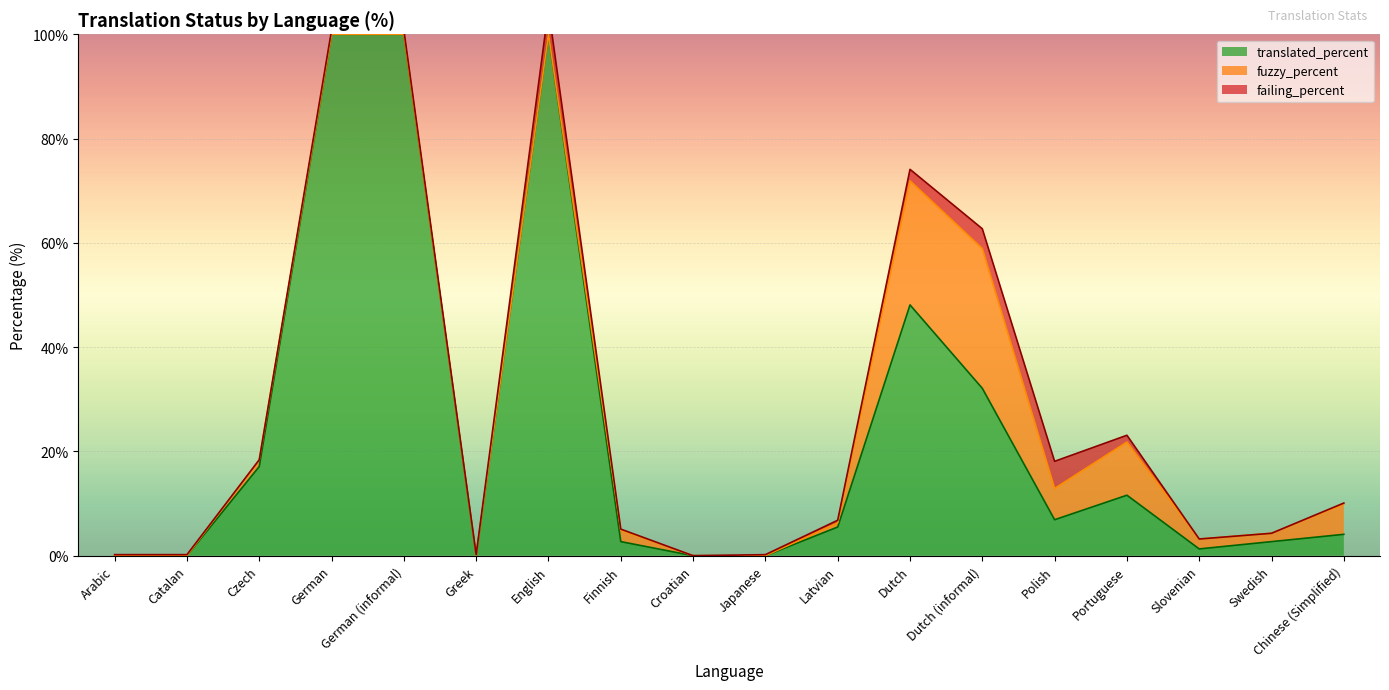

What is the maximum value shown in the chart?

100.0